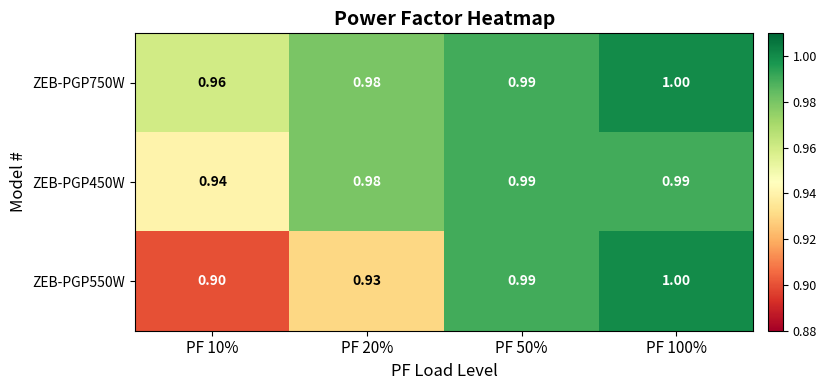

Which series changed the most between PF 10% and PF 50%?

ZEB-PGP550W